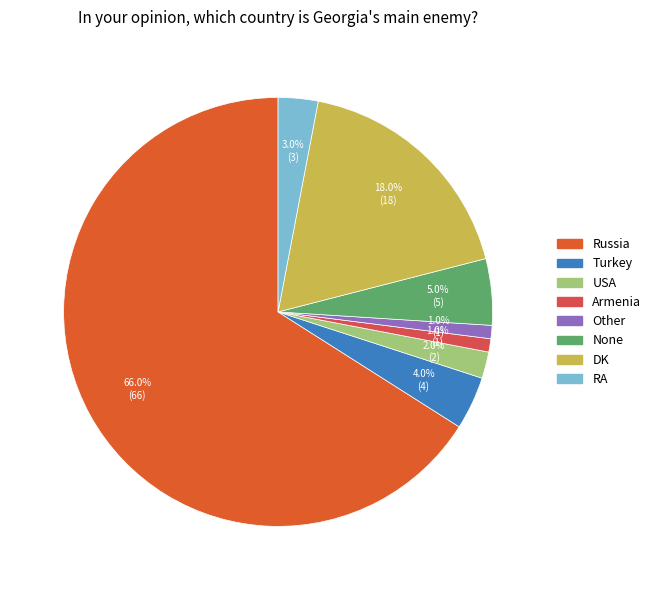

Which category has the smallest portion of the pie?

Armenia